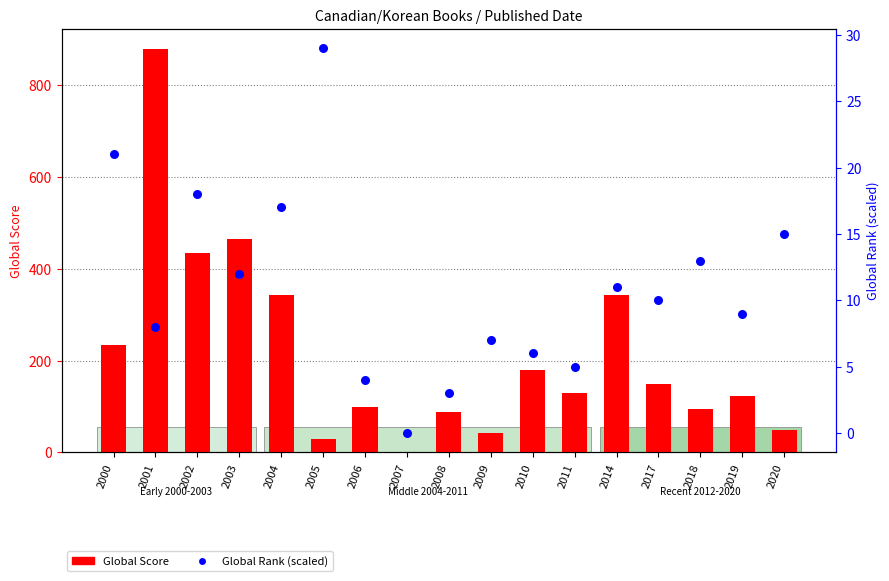

At how many categories does at least one series exceed 739?

1